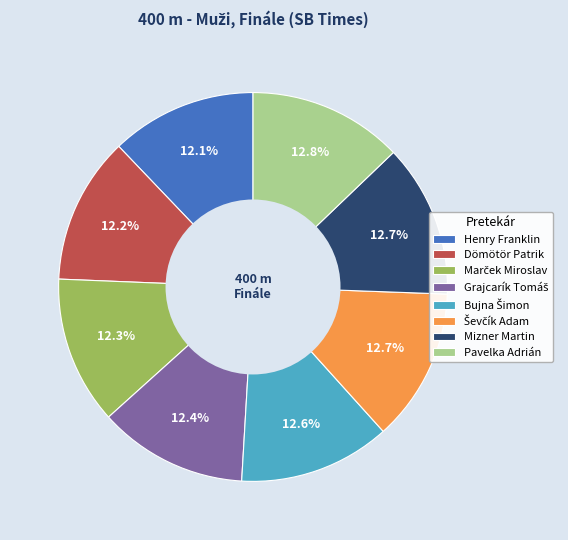

Does any single category account for the majority?

No